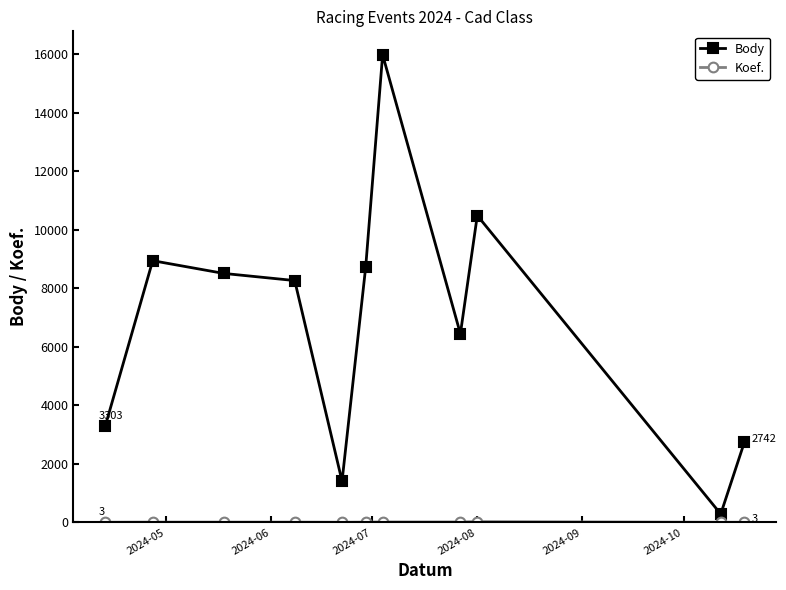

Count the number of categories in the chart.

11